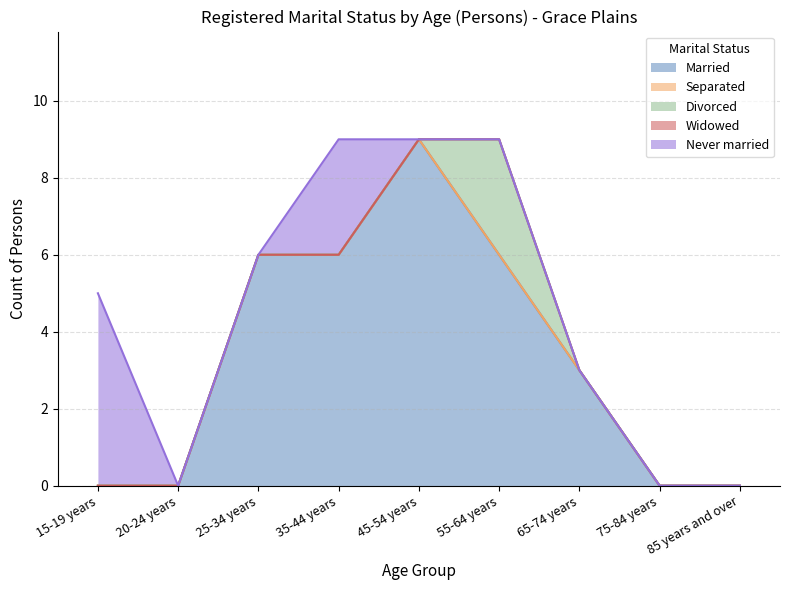

What is the maximum value for Divorced?

3